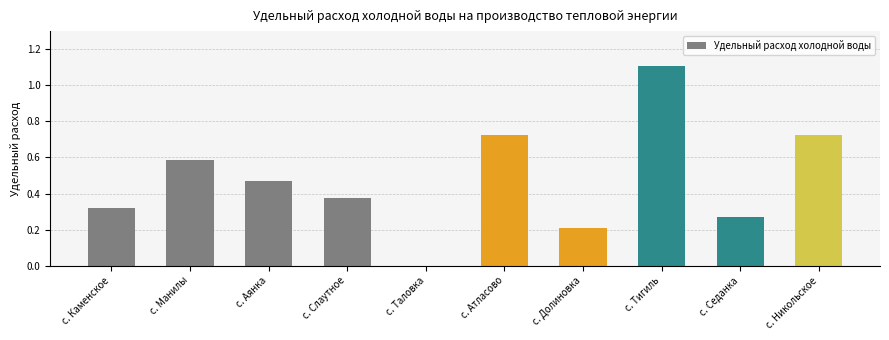

The value at с. Атласово is 1.3. True or false?

False